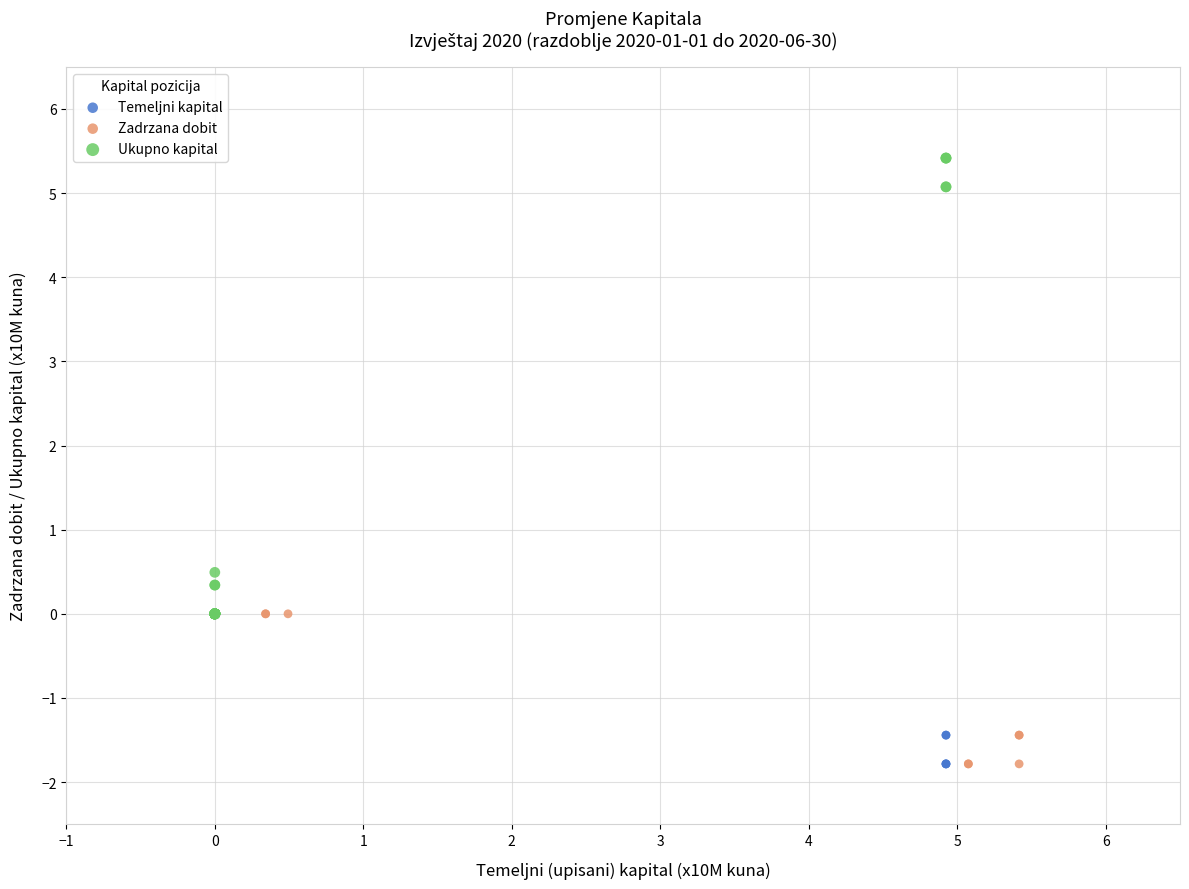

What are all the series names shown in the legend?

Temeljni kapital, Zadrzana dobit, Ukupno kapital